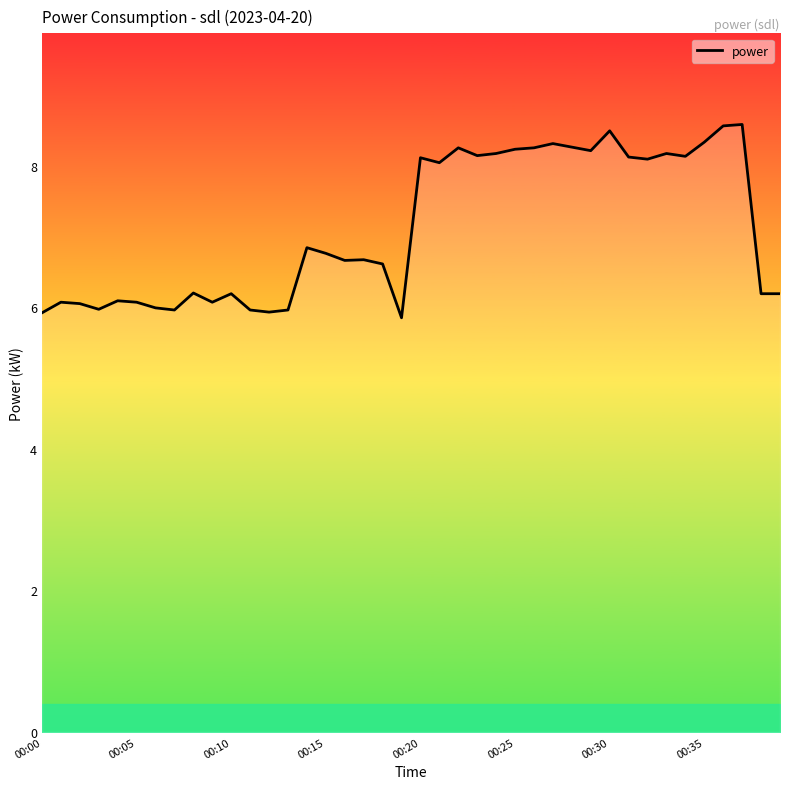

What is the maximum value shown in the chart?

8.6